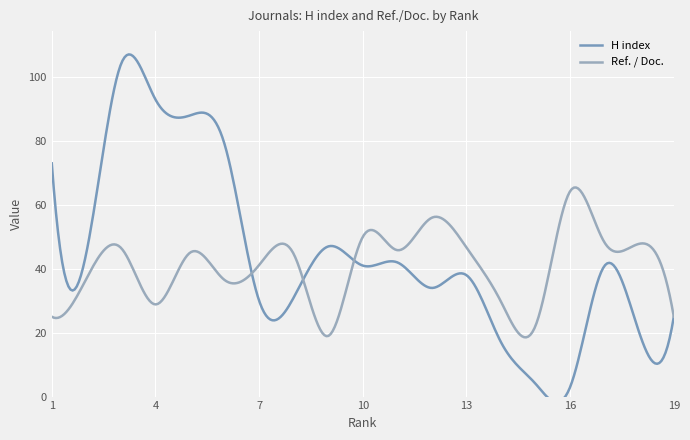

True or false: Ref. / Doc. has more than 1 points higher than both neighbors.

True